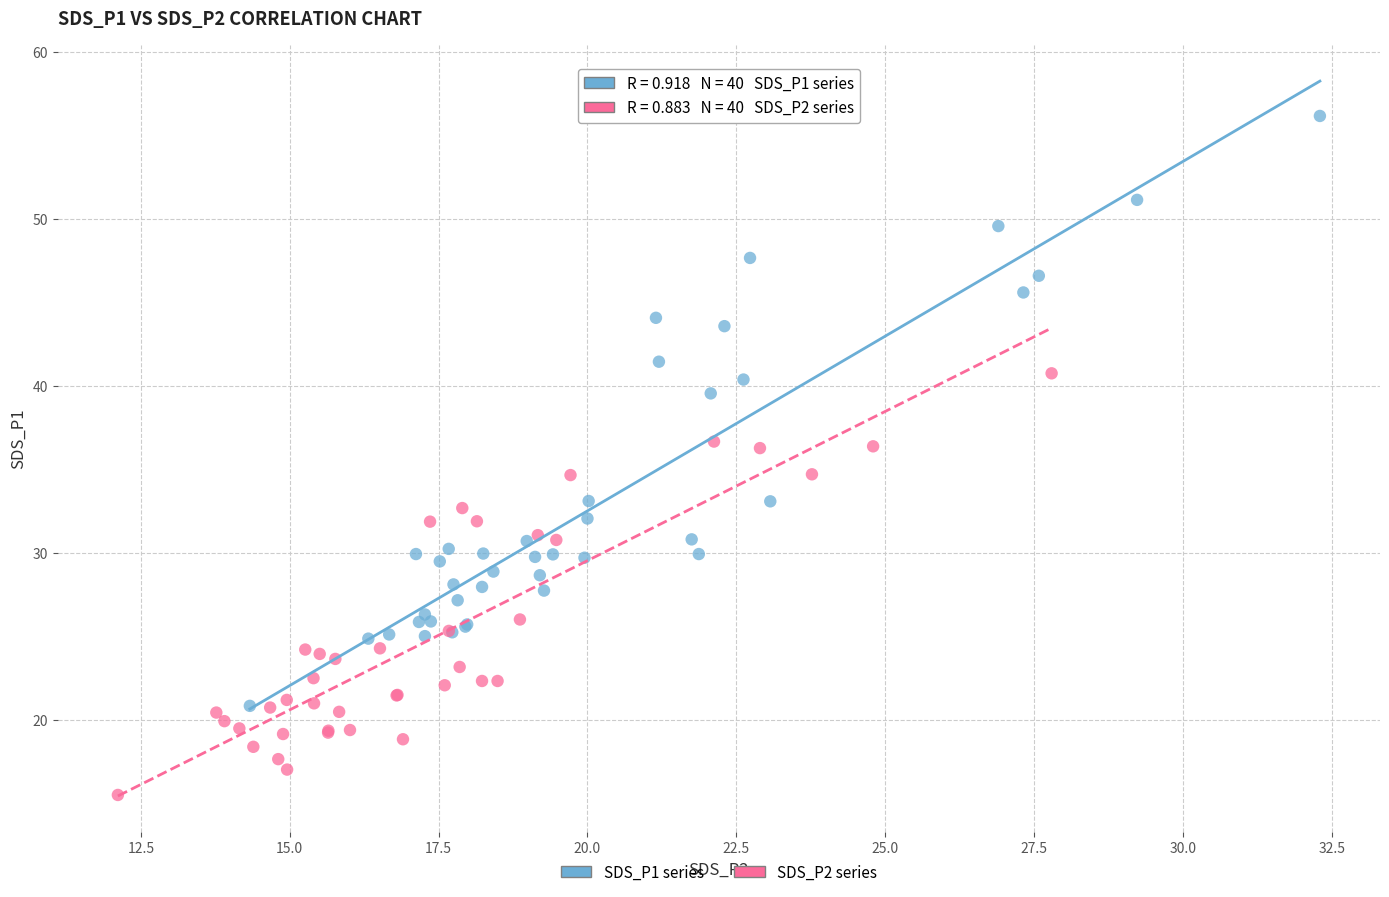

What are all the series names shown in the legend?

SDS_P1 series, SDS_P2 series